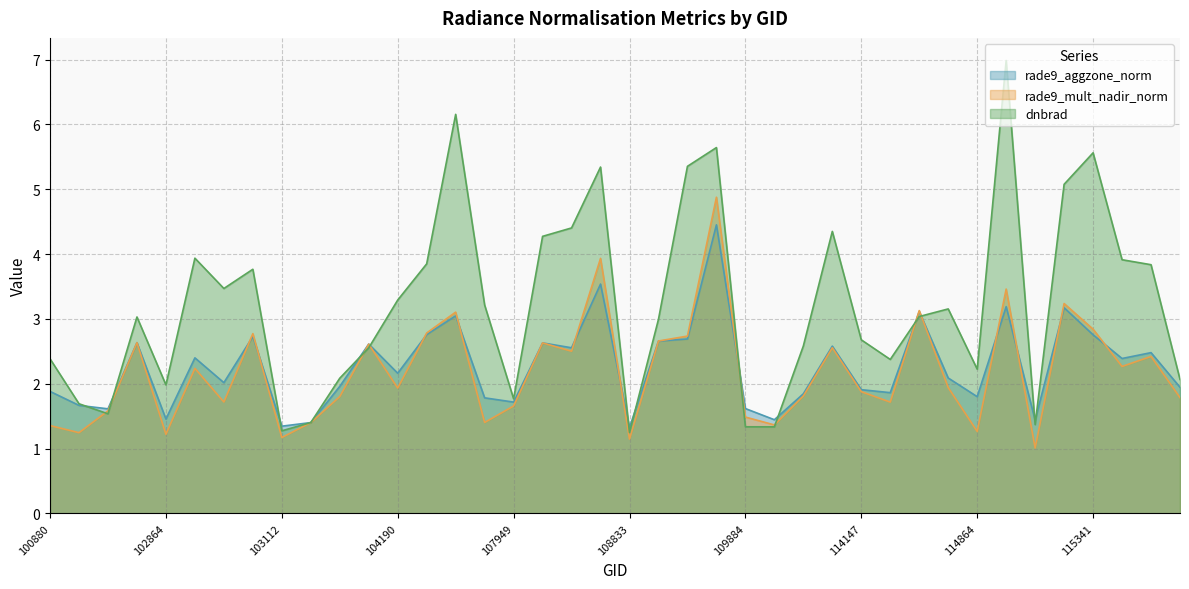

How many lines are shown in the chart?

3